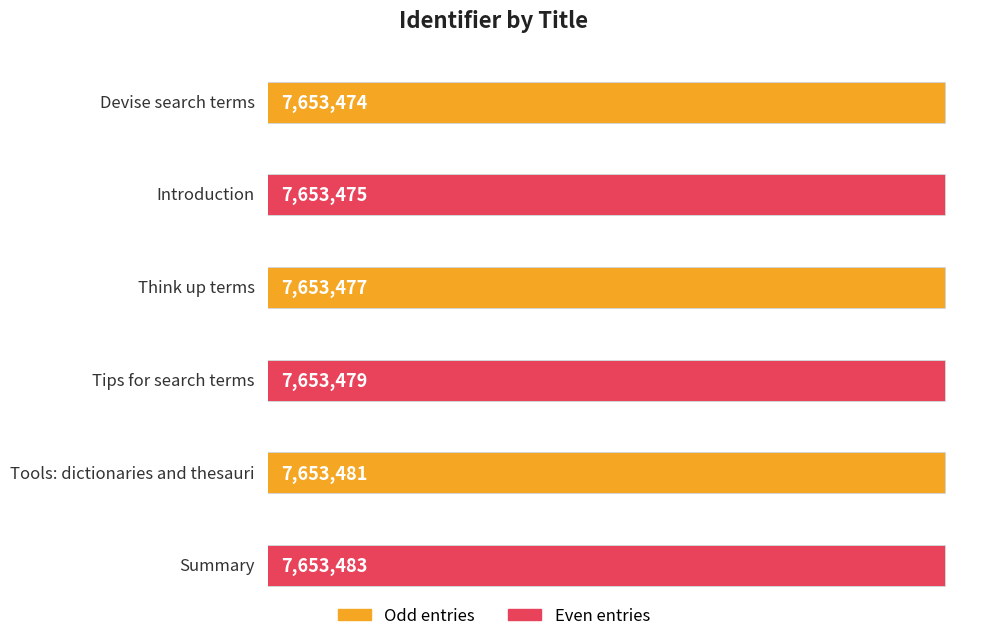

What value does the data have at Devise search terms?

7653474